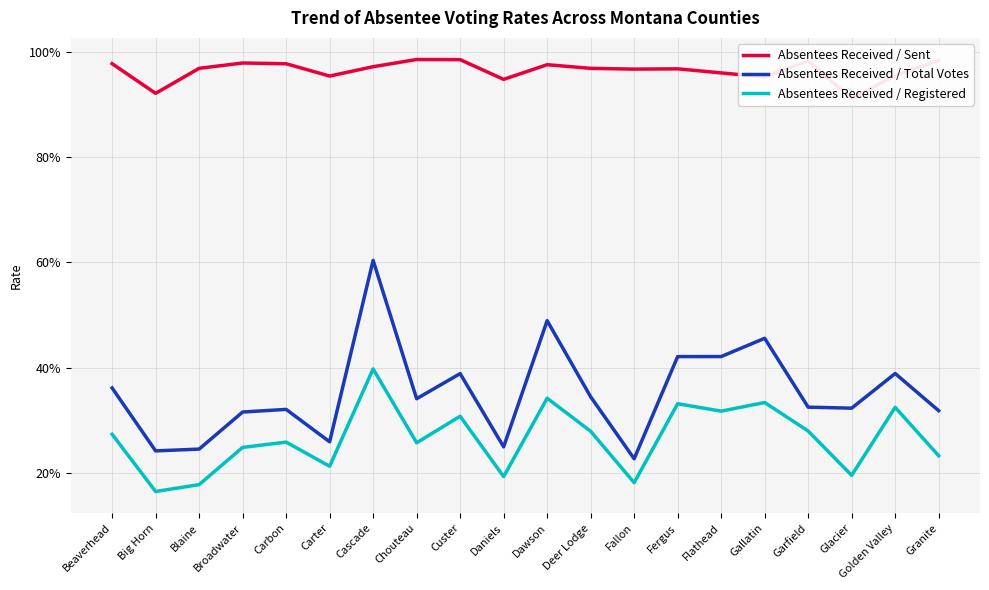

Reading right to left, what are all the values shown in this chart?

Absentees Received / Sent: Granite=1.0	Golden Valley=1.0	Glacier=0.9	Garfield=1.0	Gallatin=1.0	Flathead=1.0	Fergus=1.0	Fallon=1.0	Deer Lodge=1.0	Dawson=1.0	Daniels=0.9	Custer=1.0	Chouteau=1.0	Cascade=1.0	Carter=1.0	Carbon=1.0	Broadwater=1.0	Blaine=1.0	Big Horn=0.9	Beaverhead=1.0
Absentees Received / Total Votes: Granite=0.3	Golden Valley=0.4	Glacier=0.3	Garfield=0.3	Gallatin=0.5	Flathead=0.4	Fergus=0.4	Fallon=0.2	Deer Lodge=0.3	Dawson=0.5	Daniels=0.2	Custer=0.4	Chouteau=0.3	Cascade=0.6	Carter=0.3	Carbon=0.3	Broadwater=0.3	Blaine=0.2	Big Horn=0.2	Beaverhead=0.4
Absentees Received / Registered: Granite=0.2	Golden Valley=0.3	Glacier=0.2	Garfield=0.3	Gallatin=0.3	Flathead=0.3	Fergus=0.3	Fallon=0.2	Deer Lodge=0.3	Dawson=0.3	Daniels=0.2	Custer=0.3	Chouteau=0.3	Cascade=0.4	Carter=0.2	Carbon=0.3	Broadwater=0.2	Blaine=0.2	Big Horn=0.2	Beaverhead=0.3